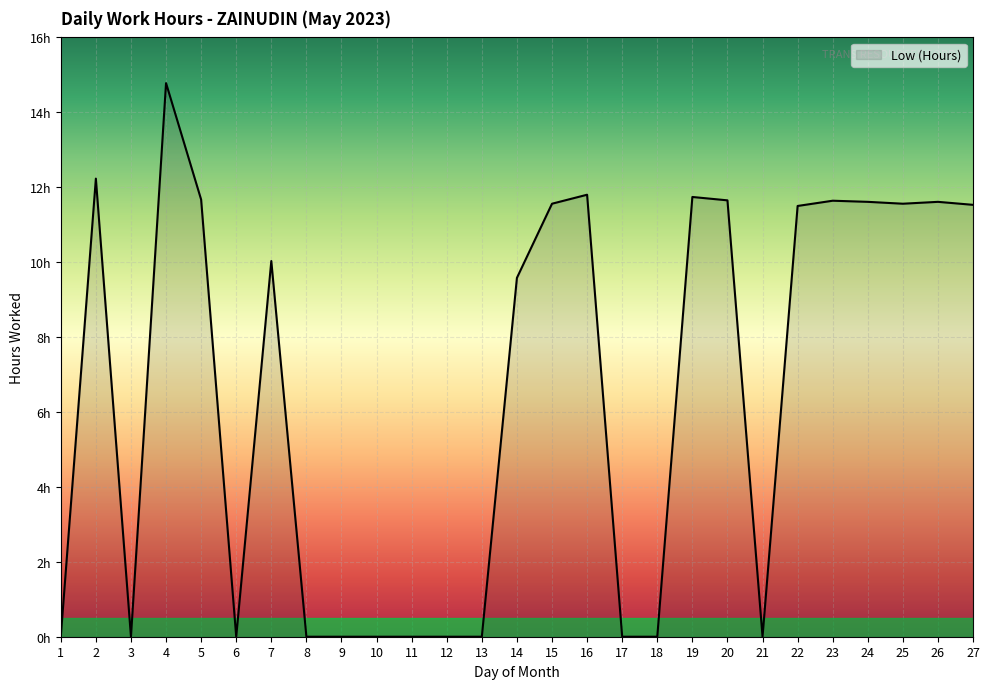

Between 12 and 17, which is larger?

12